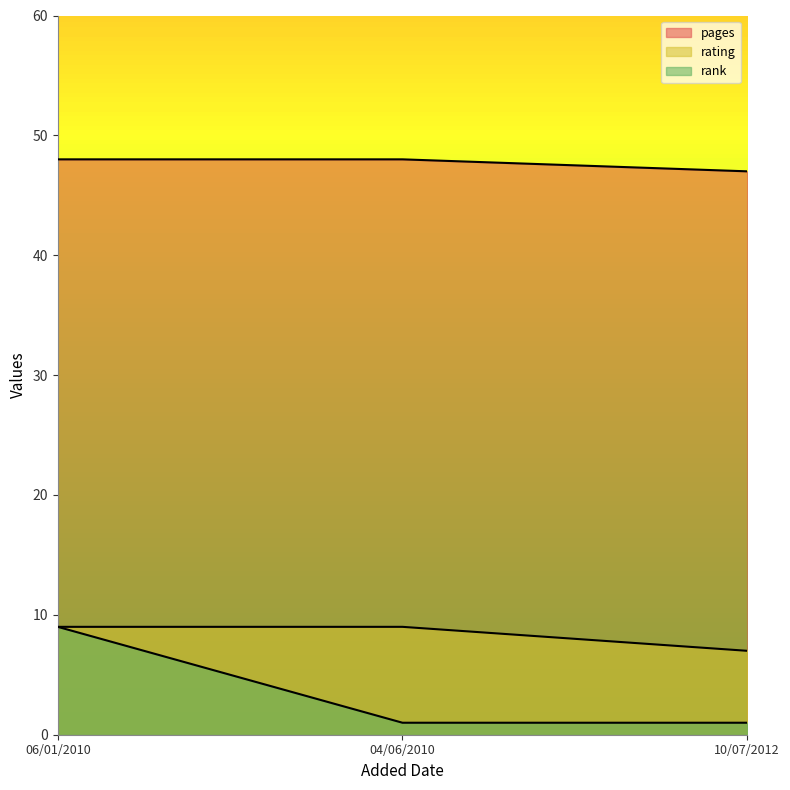

Reading right to left, what are all the values shown in this chart?

pages: 47	48	48
rating: 7	9	9
rank: 1	1	9